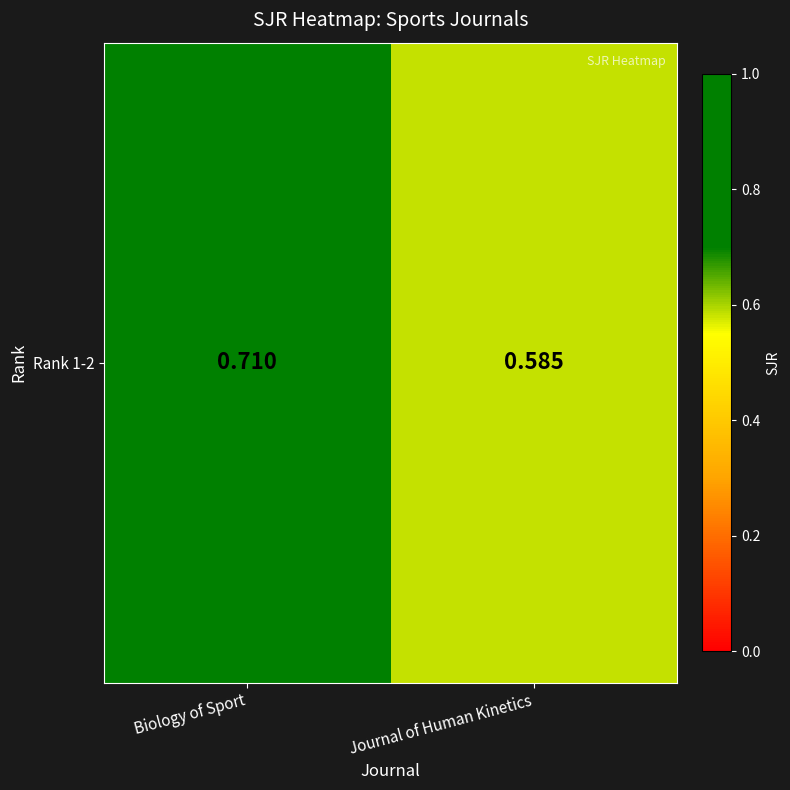

At which label is the value closest to 0?

Journal of Human Kinetics